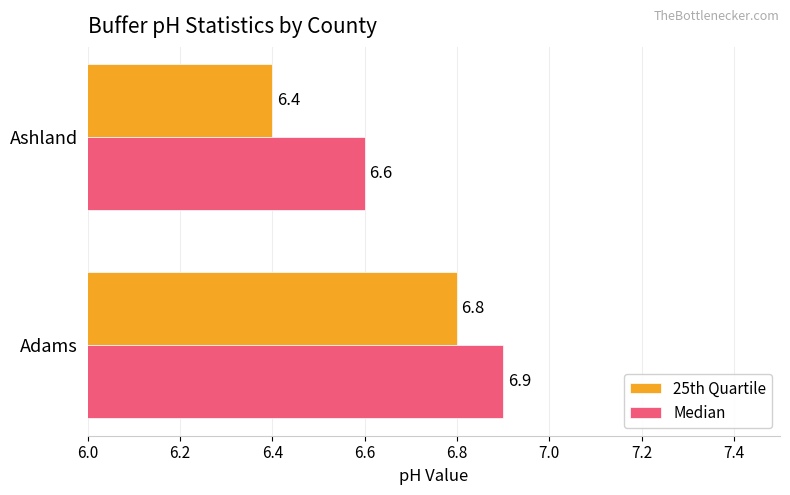

At which category is the sum across all series the highest?

Adams